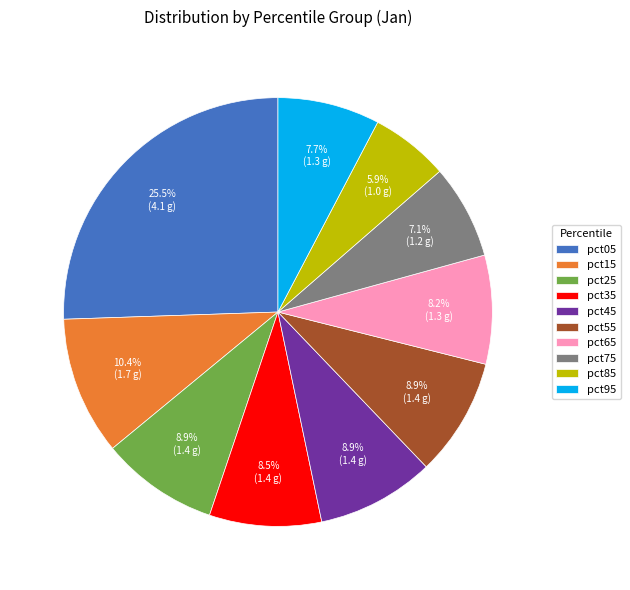

Is there a majority slice in this chart?

No